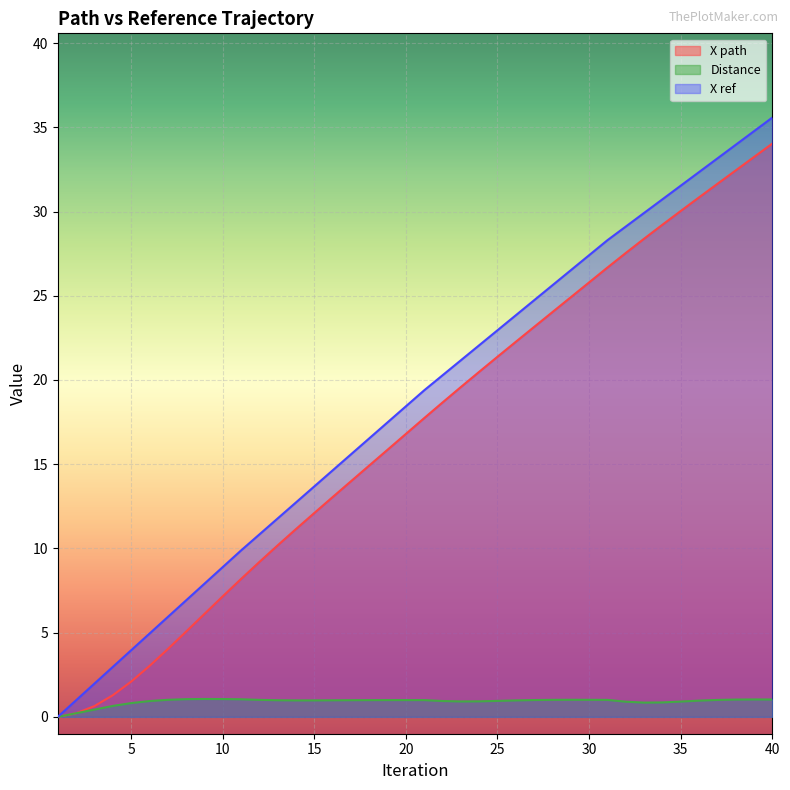

How many values in the X ref series are below 19?

20